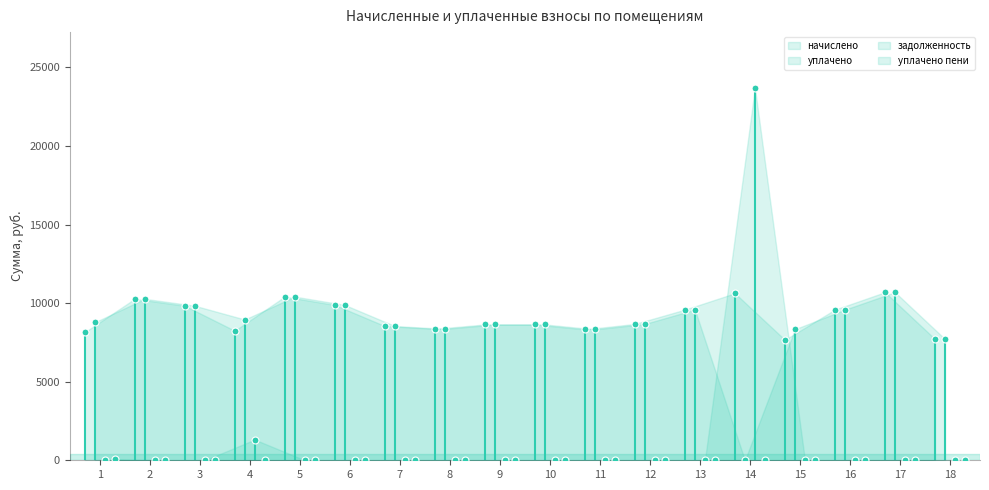

What are all the series names shown in the legend?

начислено, уплачено, задолженность, уплачено пени